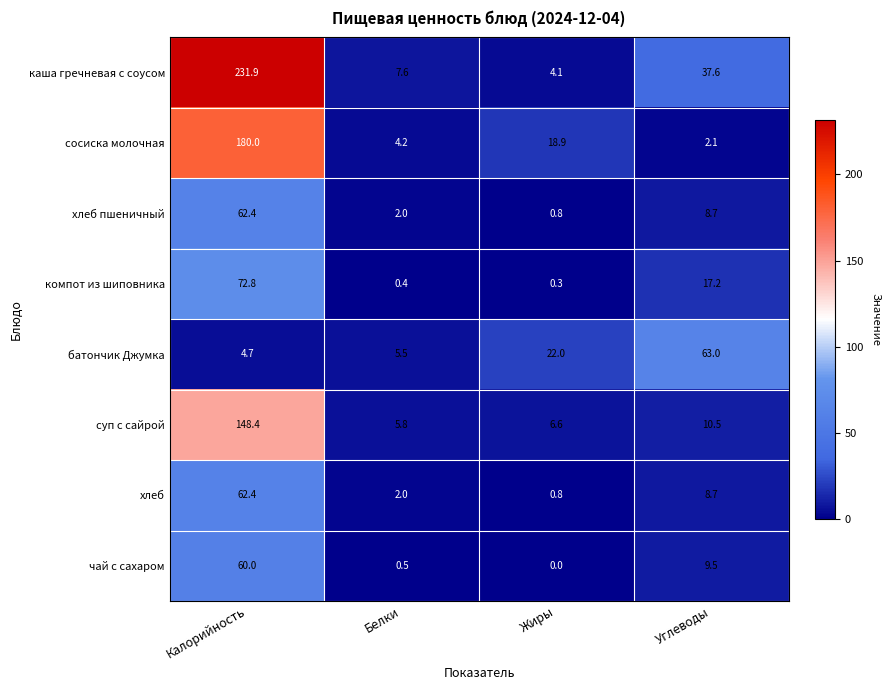

True or false: батончик Джумка has a value of 7.4 at Калорийность.

False